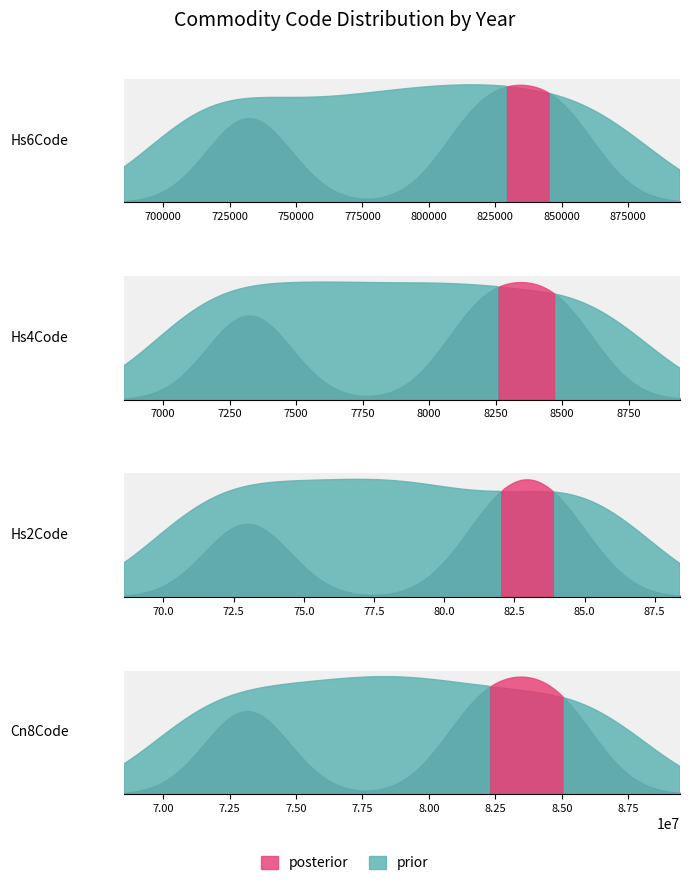

How many values in the Cn8Code series are below 82089000?

1